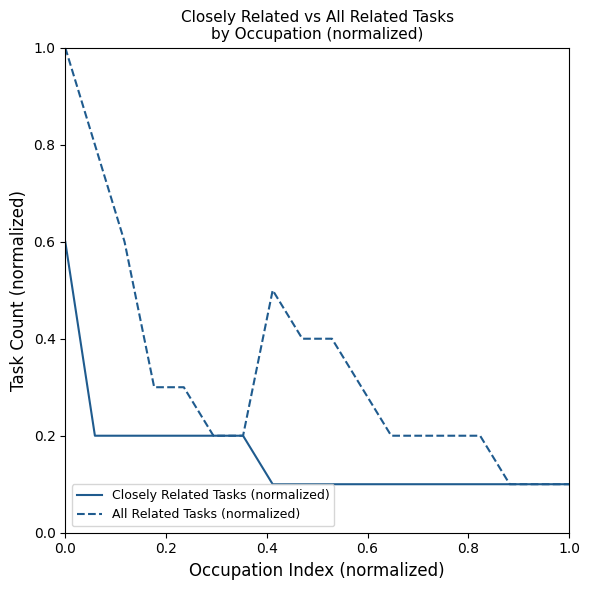

Rank the series by their maximum value, from lowest to highest.

Closely Related Tasks (normalized), All Related Tasks (normalized)